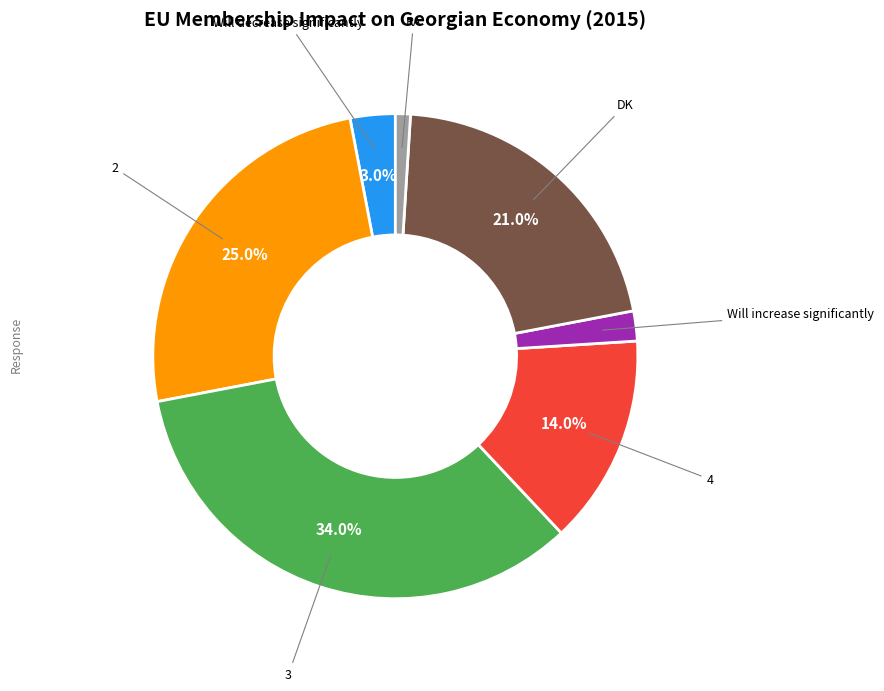

Between DK and RA, which is larger?

DK